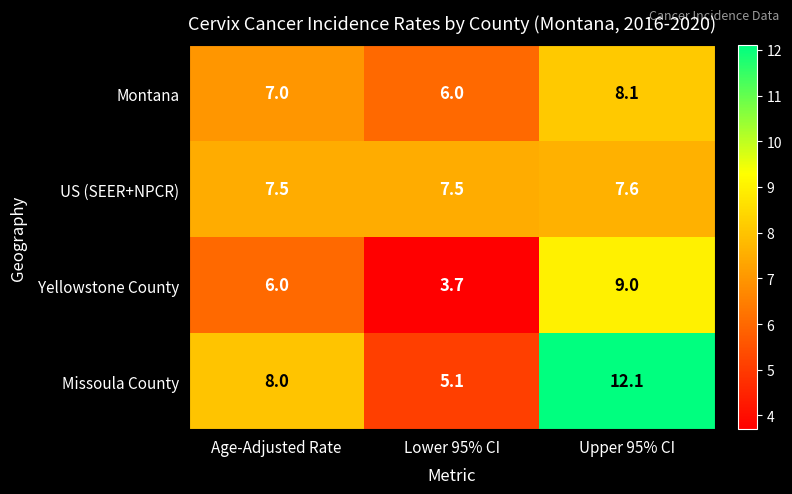

What is the difference between the maximum and minimum values in the Missoula County series?

7.0